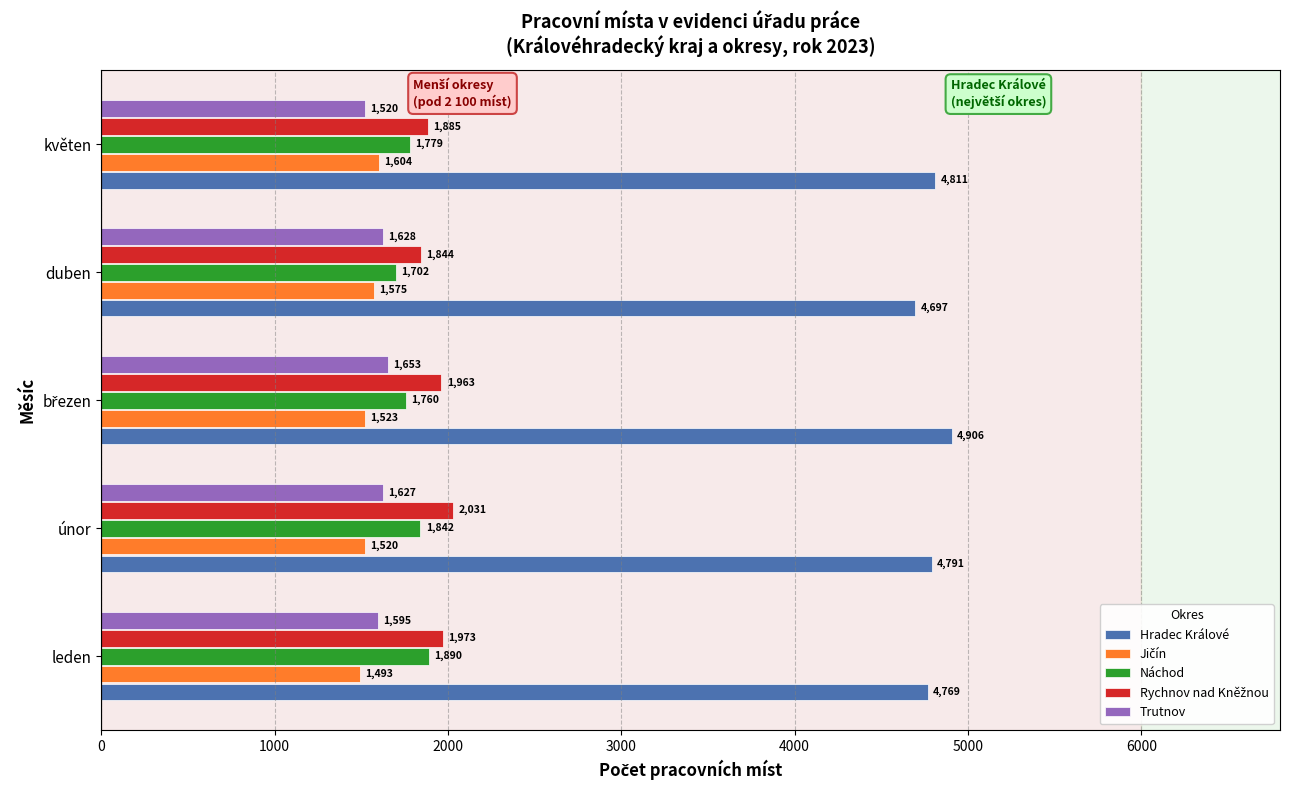

Which series has the widest spread of values?

Hradec Králové